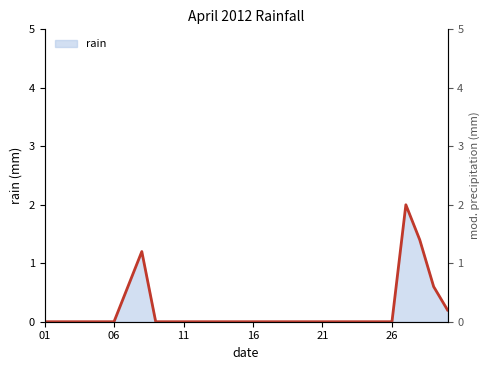

Reading right to left, extract all data points from this chart.

0.2	0.6	1.4	2.0	0.0	0.0	0.0	0.0	0.0	0.0	0.0	0.0	0.0	0.0	0.0	0.0	0.0	0.0	0.0	0.0	0.0	0.0	1.2	0.6	0.0	0.0	0.0	0.0	0.0	0.0